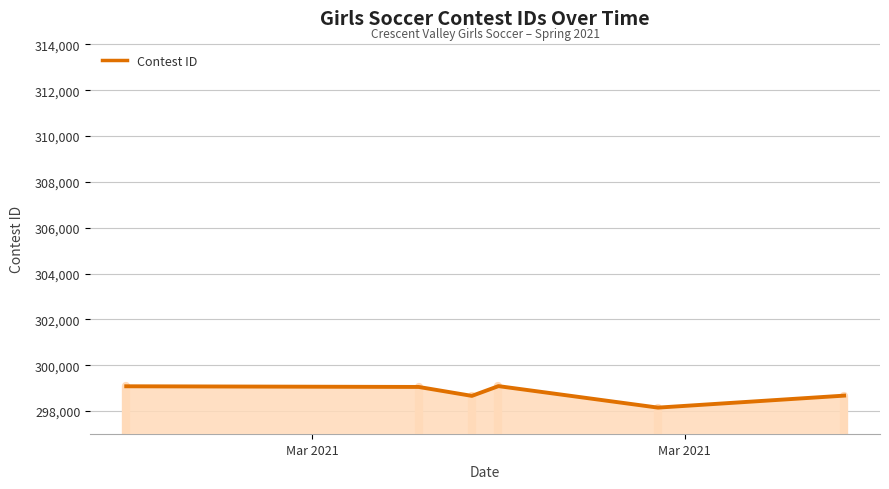

True or false: the data has more than 0 interior local peaks.

True